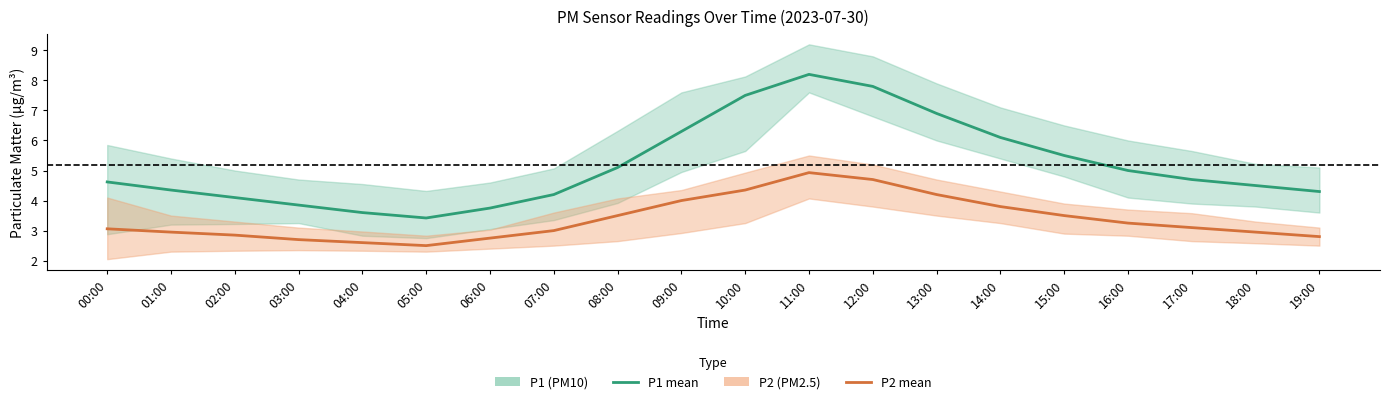

Where is the first local minimum for P1 (PM10)?

05:00